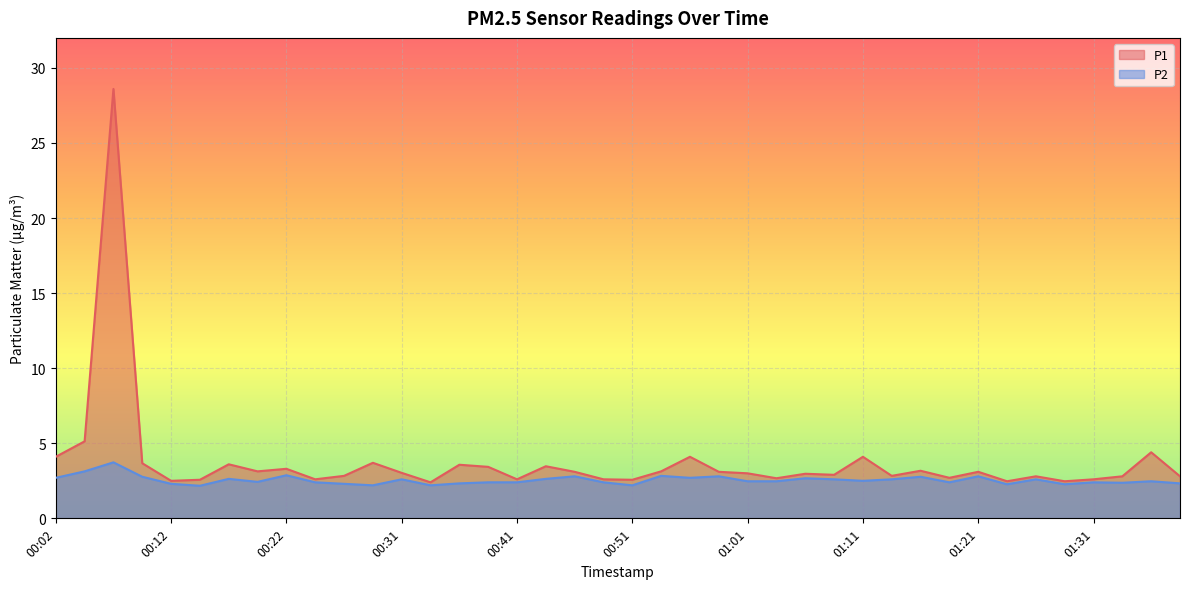

At which label does P1 first exceed 3?

00:02